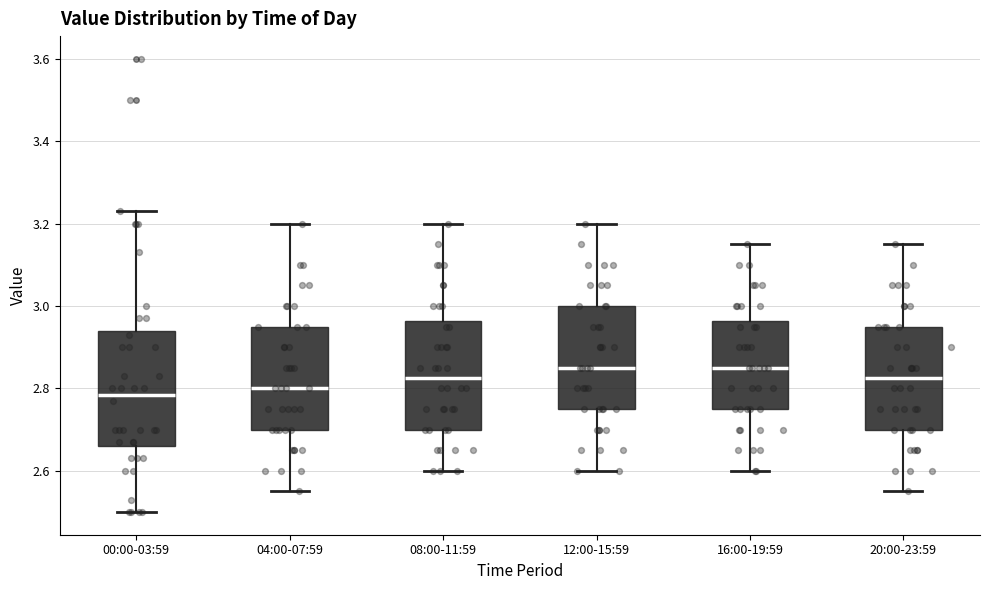

Reading left to right, read every box against the y-axis: the position of its median line, the range the box covers, and the ends of its whiskers. The values are not printed on the chart, so give them approximately, as read against the axis.

00:00-03:59: median 2.78, box 2.66 to 2.94, whiskers 2.50 to 3.24
04:00-07:59: median 2.80, box 2.70 to 2.96, whiskers 2.56 to 3.20
08:00-11:59: median 2.82, box 2.70 to 2.96, whiskers 2.60 to 3.20
12:00-15:59: median 2.86, box 2.76 to 3.00, whiskers 2.60 to 3.20
16:00-19:59: median 2.86, box 2.76 to 2.96, whiskers 2.60 to 3.16
20:00-23:59: median 2.82, box 2.70 to 2.96, whiskers 2.56 to 3.16